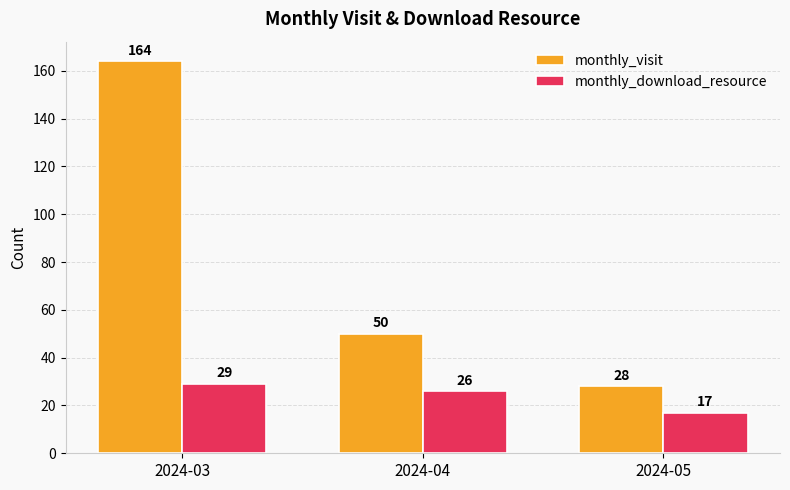

What is the difference between the highest and lowest values at 2024-05?

11